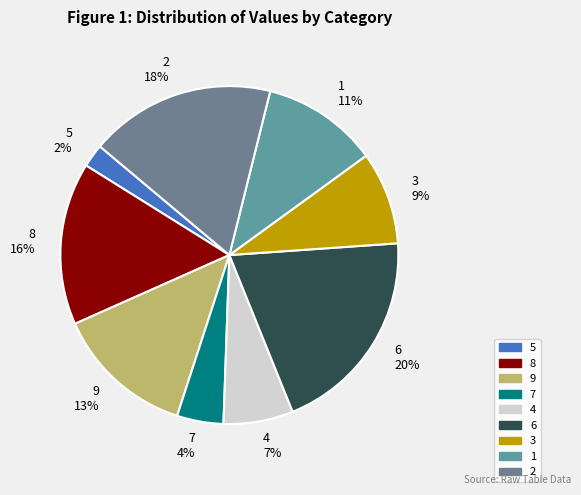

The 5 slice represents 2% of the pie. True or false?

True